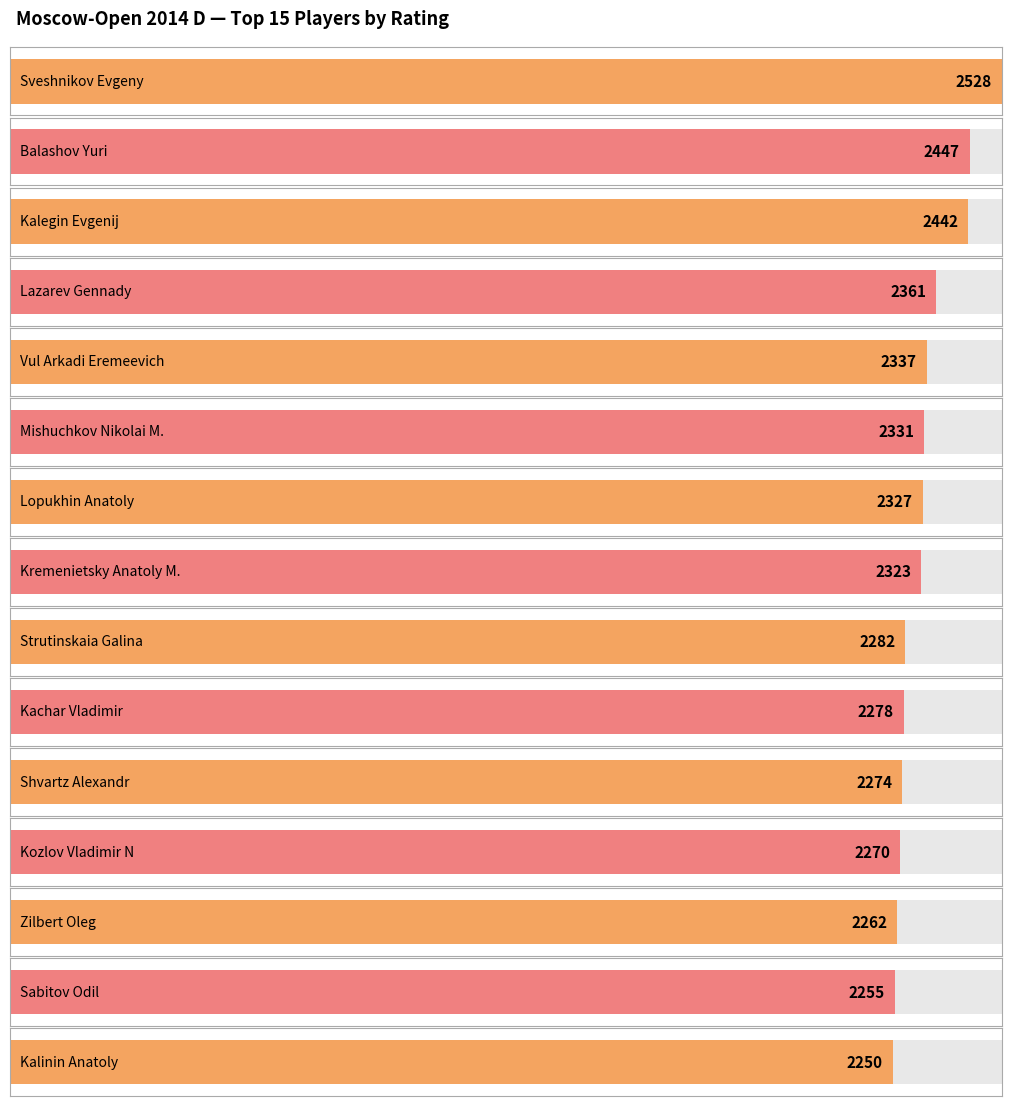

Which category has the highest value across all series?

Sveshnikov Evgeny